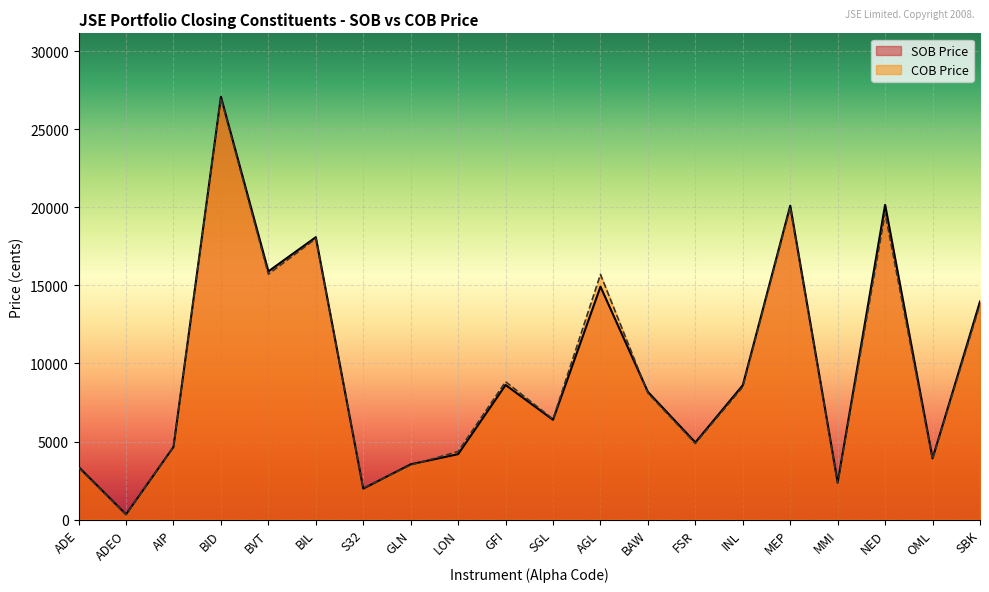

At which category does the chart reach its minimum across all series?

ADEO